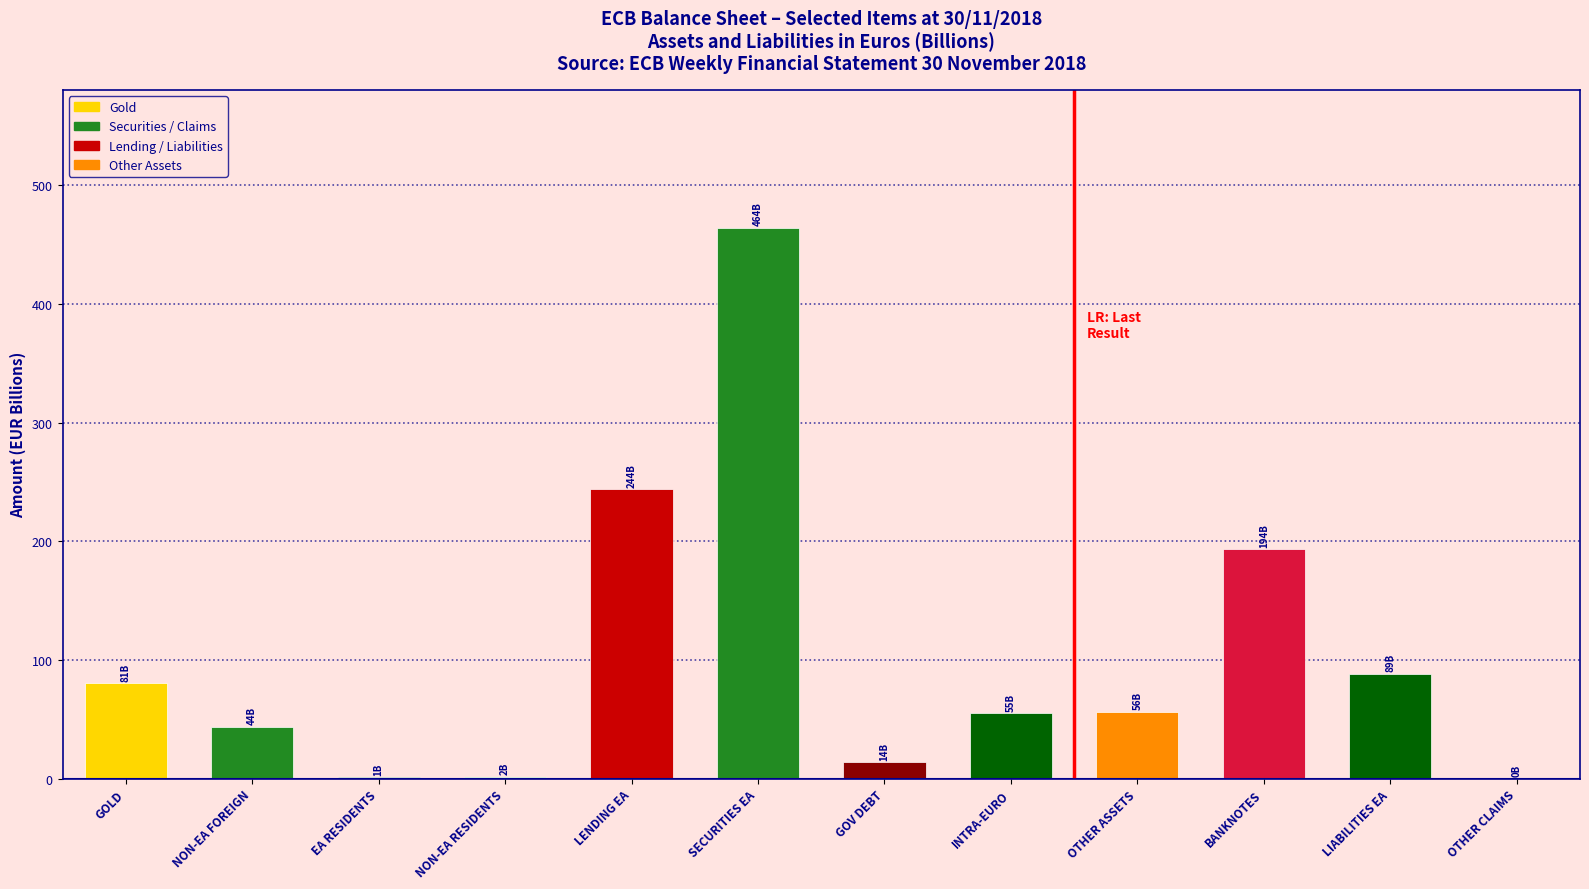

What is the maximum value shown in the chart?

464.4